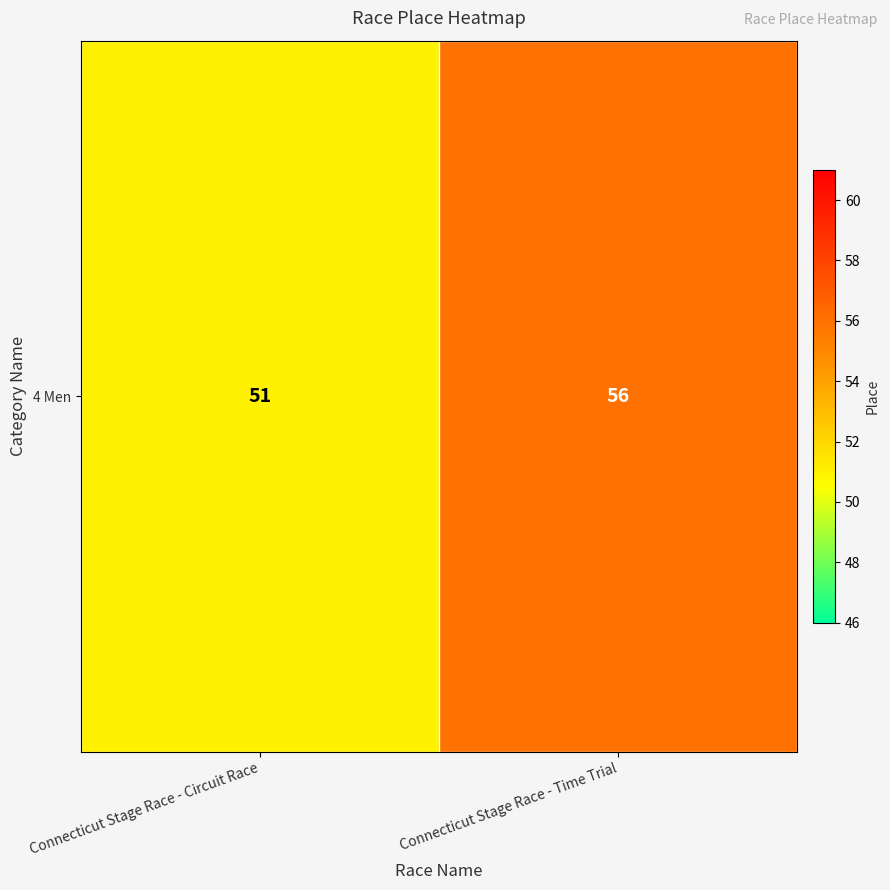

Reading left to right, what are all the values shown in this chart?

Connecticut Stage Race - Circuit Race=51	Connecticut Stage Race - Time Trial=56